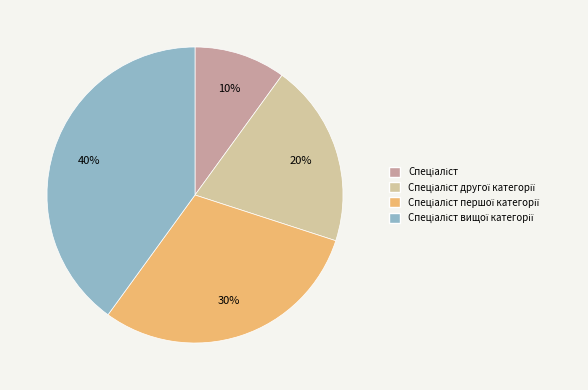

Does any single category account for the majority?

No